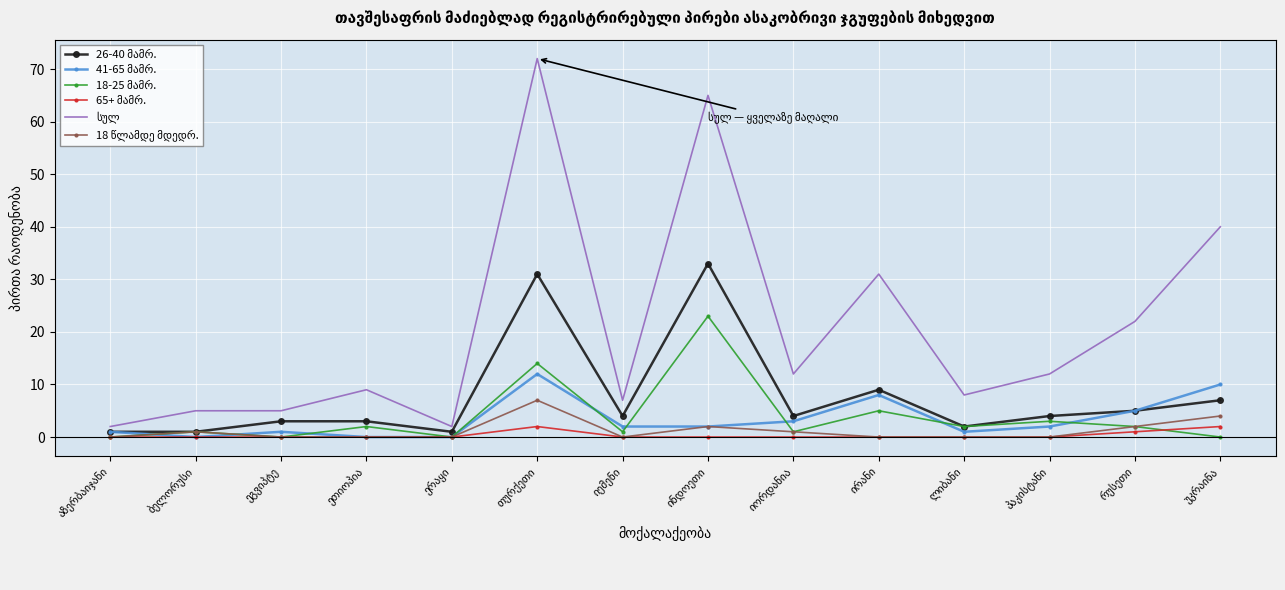

What value does the 65+ მამრ. series have at უკრაინა?

2